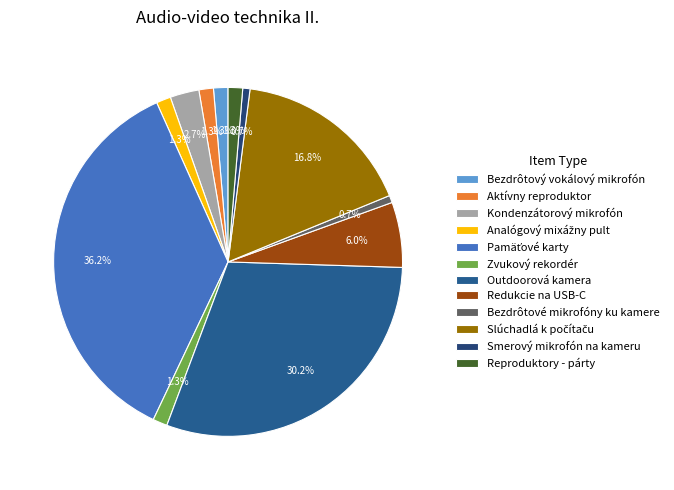

What percentage is the Outdoorová kamera slice, to the nearest percent?

30%